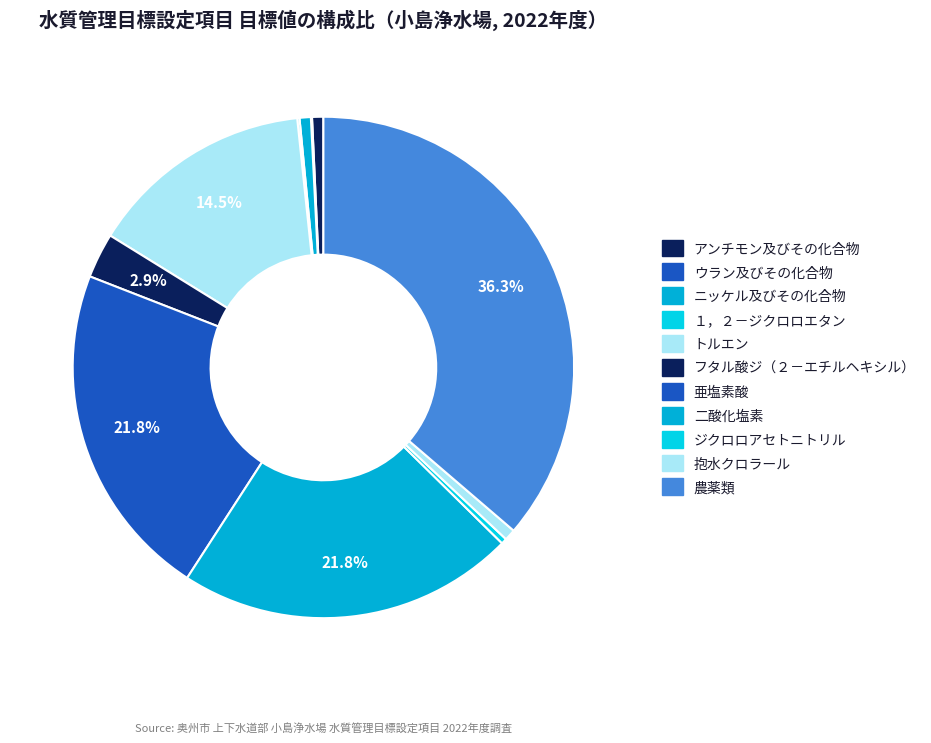

True or false: 二酸化塩素 accounts for 15% of the total.

False